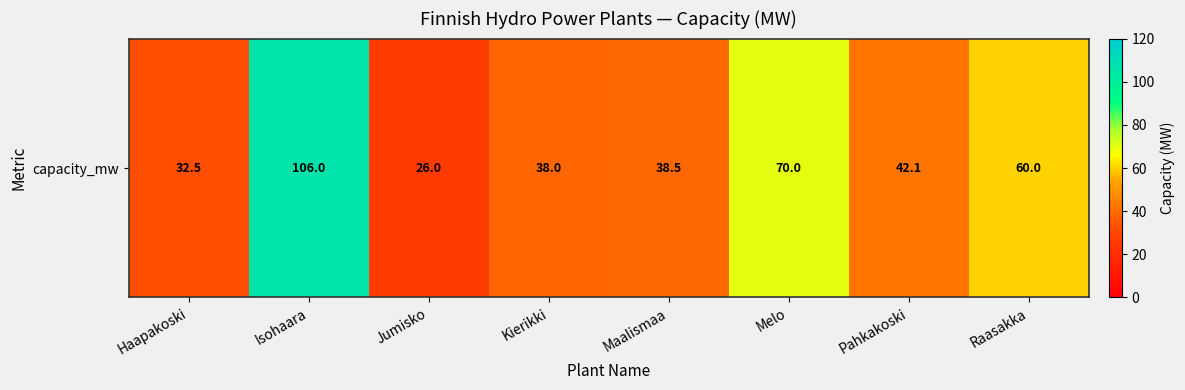

Where is the data nearest to the value 66?

Melo